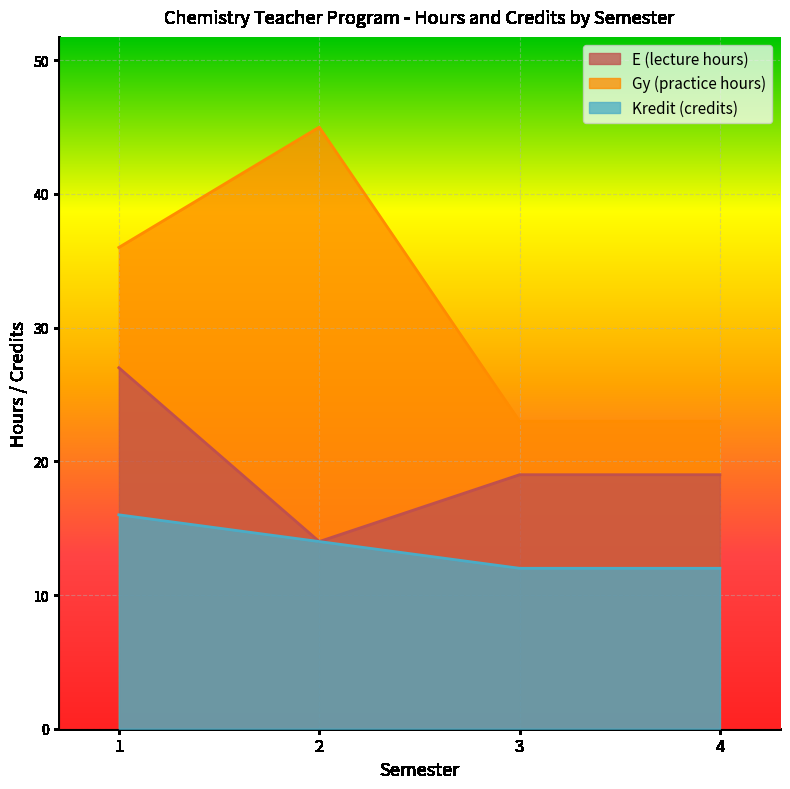

Which series has the largest total across all categories?

Gy (practice hours)